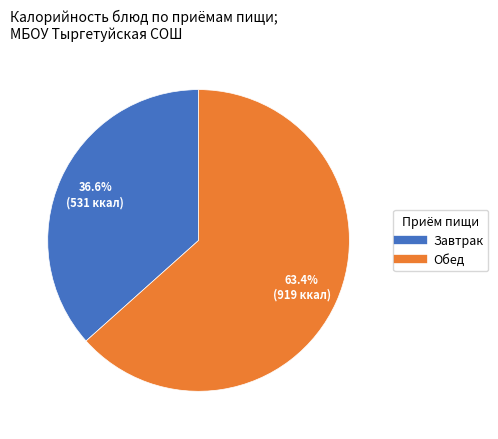

Is there a majority slice in this chart?

Yes